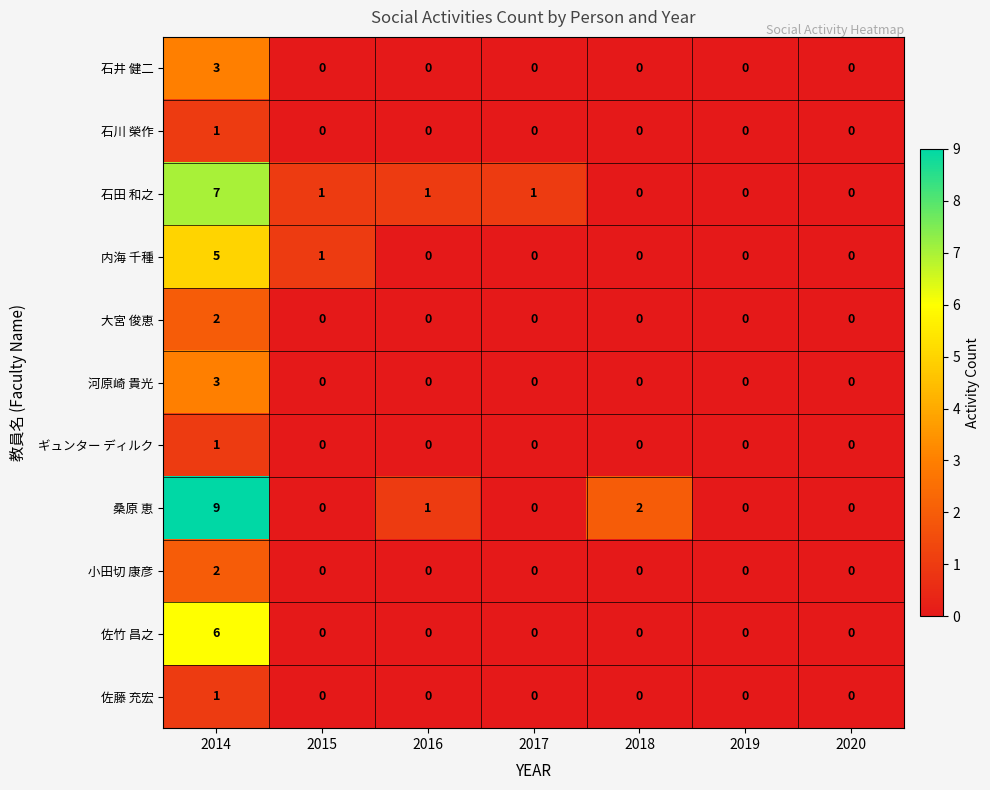

Is it true that 河原崎 貴光 equals 0 at 2015?

True